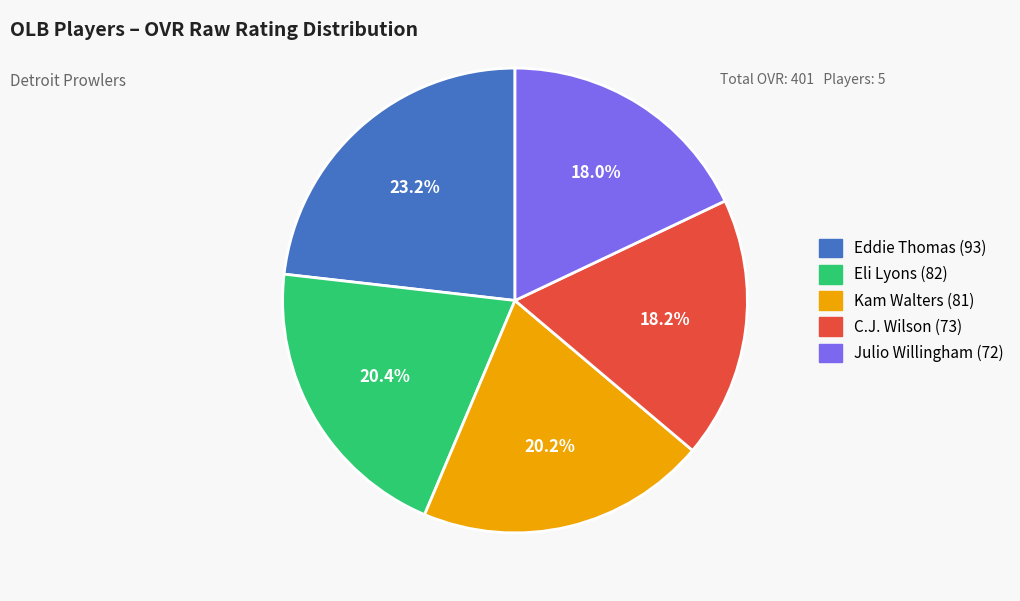

Does Eddie Thomas represent more than half of the total?

No